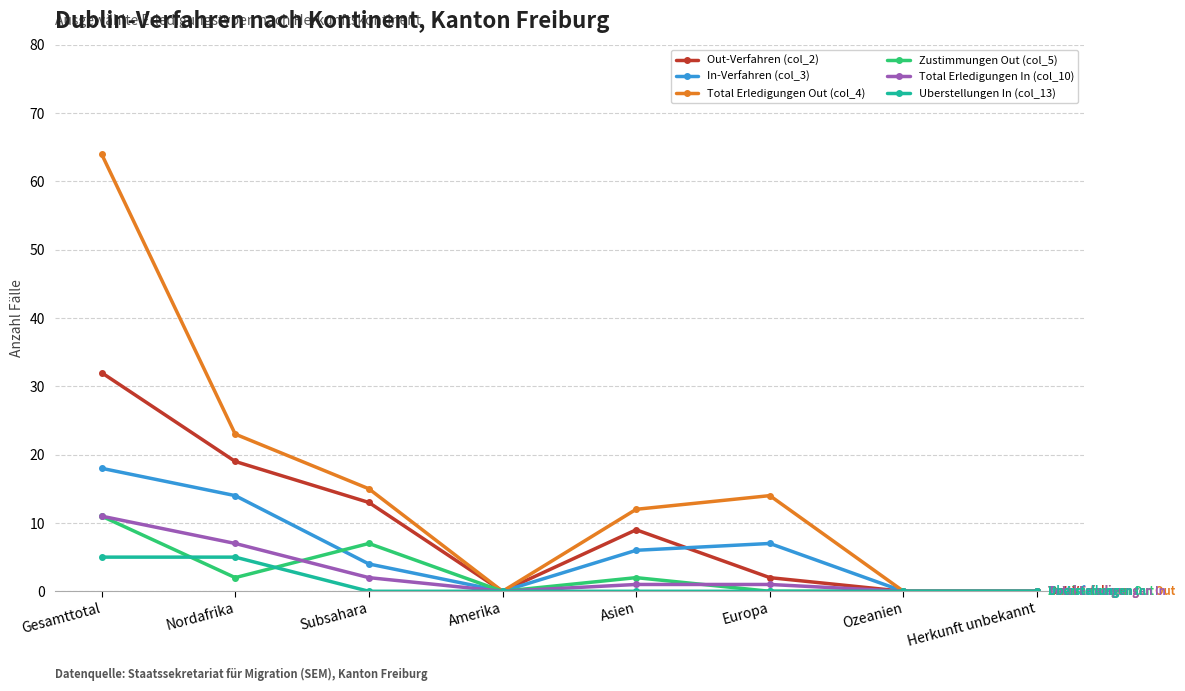

At which category does Total Erledigungen Out (col_4) reach its first local peak?

Europa